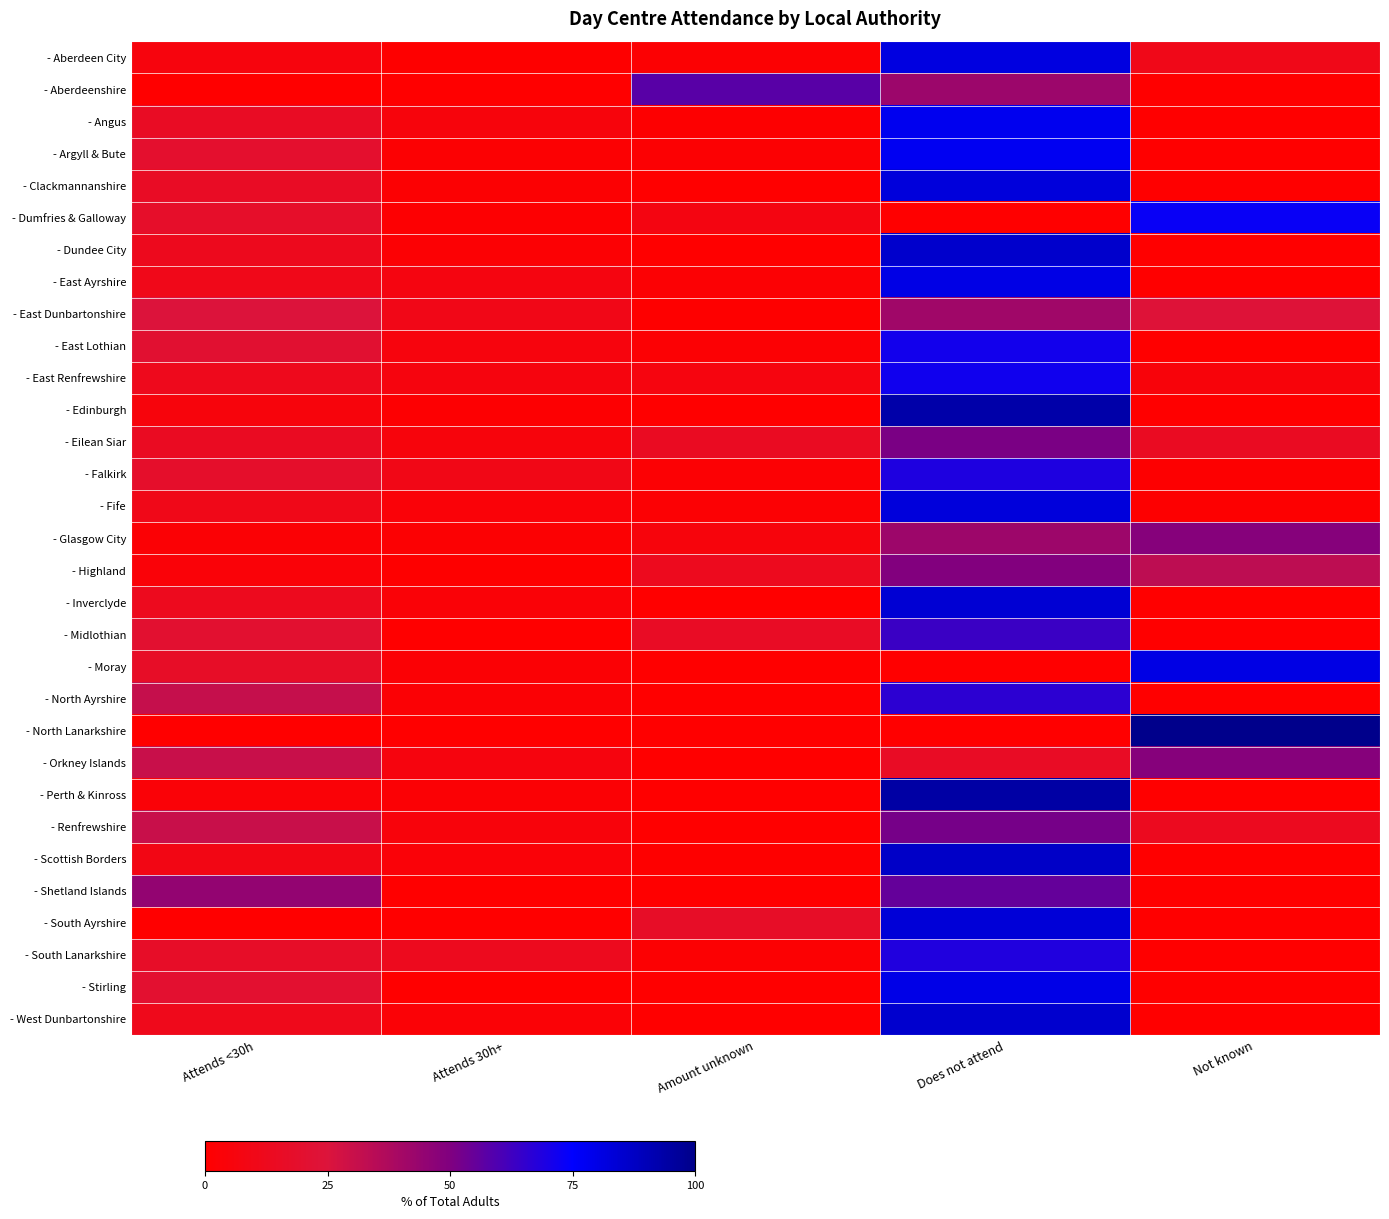

At Not known, list the series in order from largest to smallest.

- North Lanarkshire, - Moray, - Dumfries & Galloway, - Glasgow City, - Orkney Islands, - Highland, - East Dunbartonshire, - Eilean Siar, - Renfrewshire, - Aberdeen City, - East Renfrewshire, - Falkirk, - Fife, - Aberdeenshire, - Angus, - Argyll & Bute, - Clackmannanshire, - Dundee City, - East Ayrshire, - East Lothian, - Edinburgh, - Inverclyde, - Midlothian, - North Ayrshire, - Perth & Kinross, - Scottish Borders, - Shetland Islands, - South Ayrshire, - South Lanarkshire, - Stirling, - West Dunbartonshire